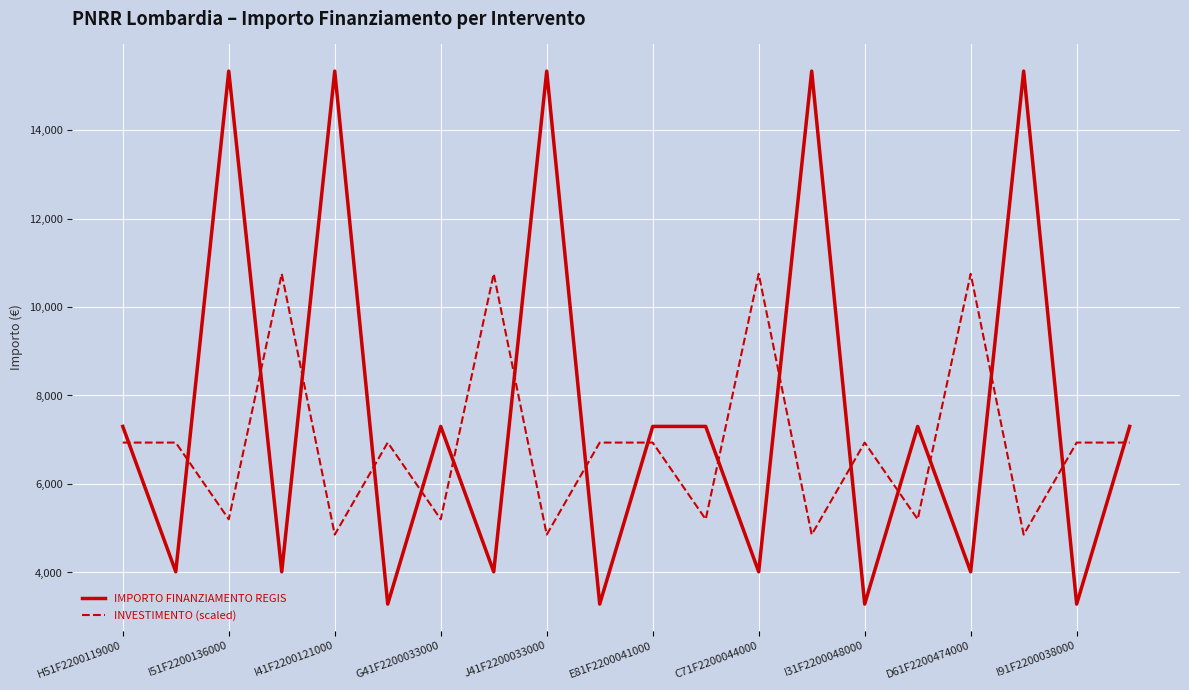

Which series ends up on top after the final intersection of IMPORTO FINANZIAMENTO REGIS and INVESTIMENTO (scaled)?

IMPORTO FINANZIAMENTO REGIS